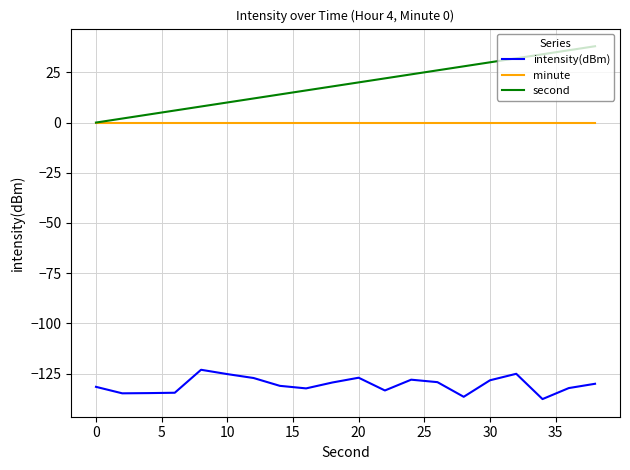

How many lines are shown in the chart?

3